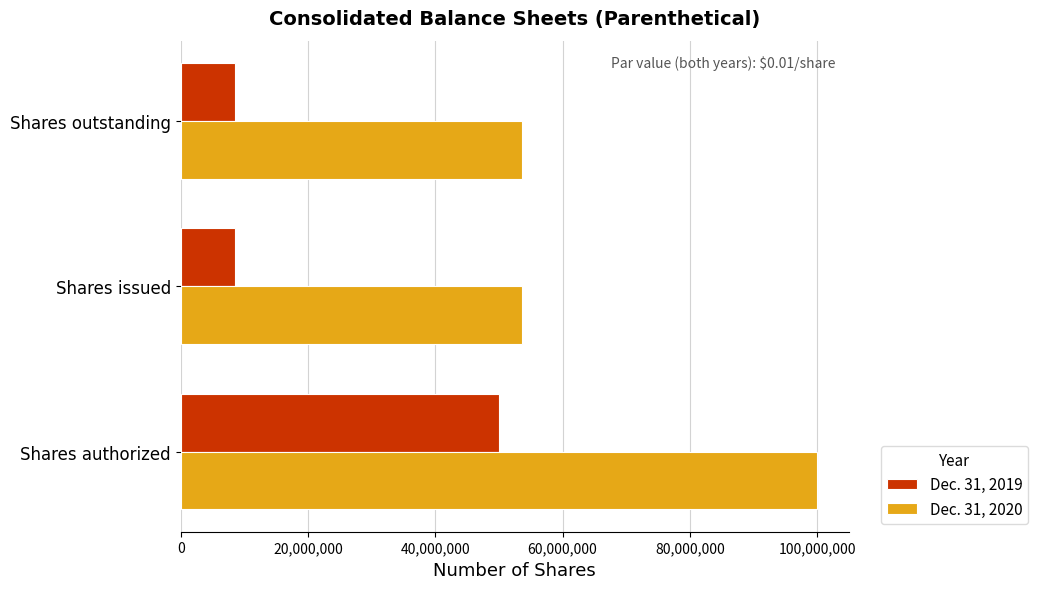

Is it true that Dec. 31, 2019 equals 65714400 at Shares authorized?

False